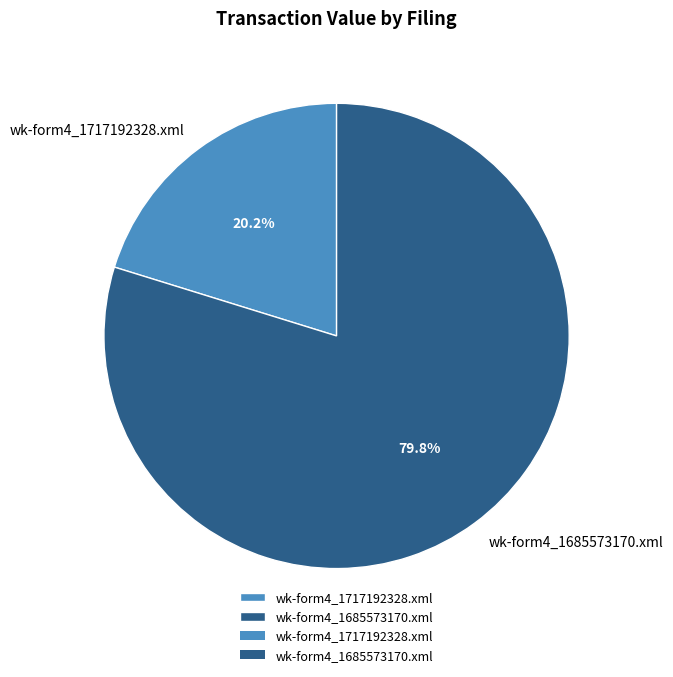

How many segments does this pie chart have?

2